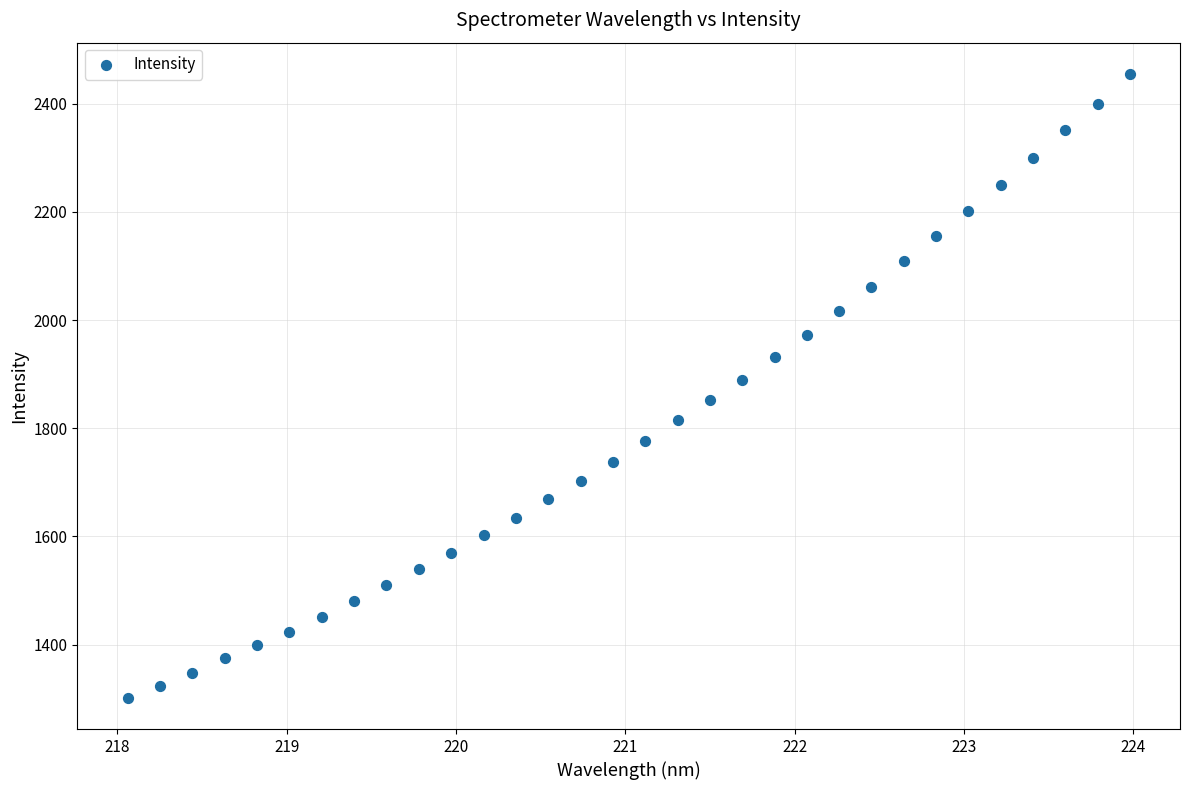

What is the range of X values (max minus min)?

5.9